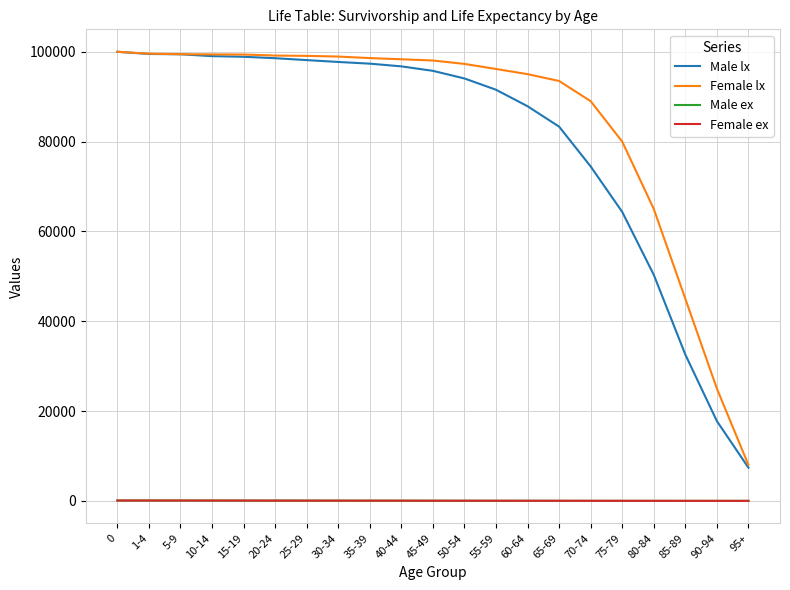

Which series changed the most between 85-89 and 90-94?

Female lx